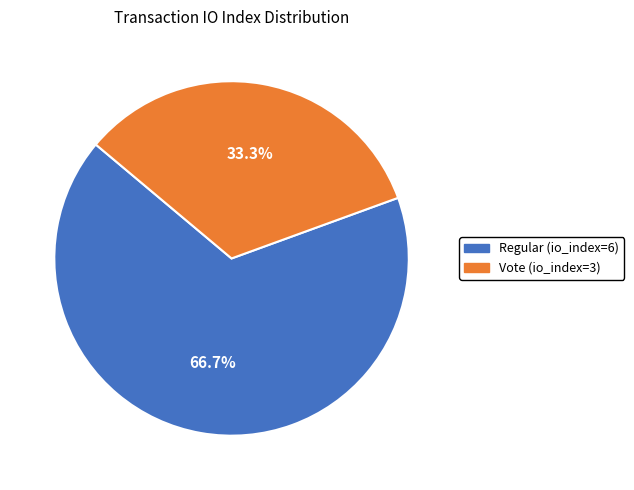

Which has a higher value, Vote (io_index=3) or Regular (io_index=6)?

Regular (io_index=6)